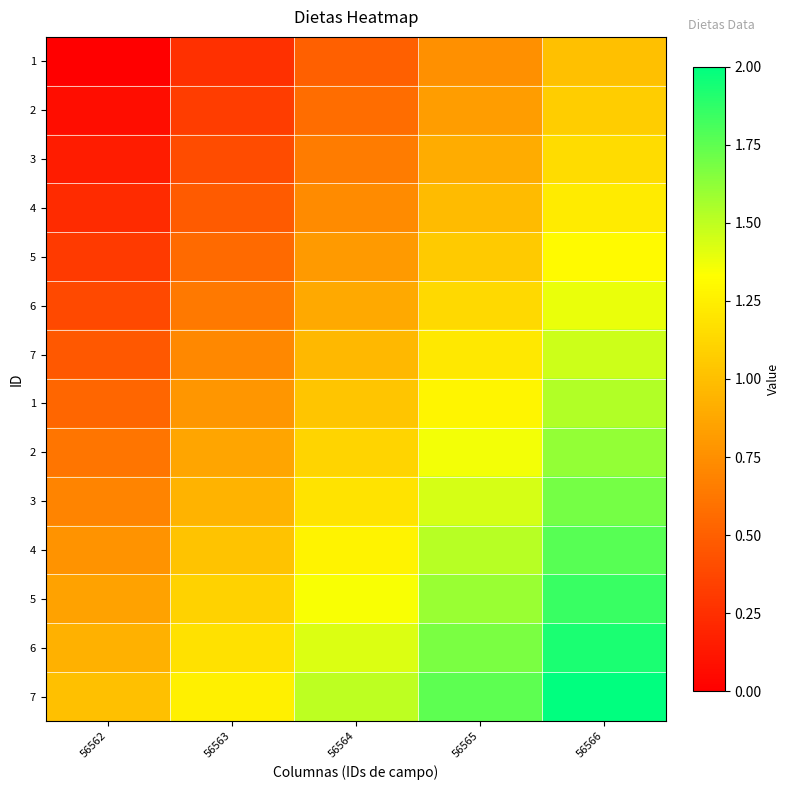

Between 56566 and 56565, which is larger?

56566